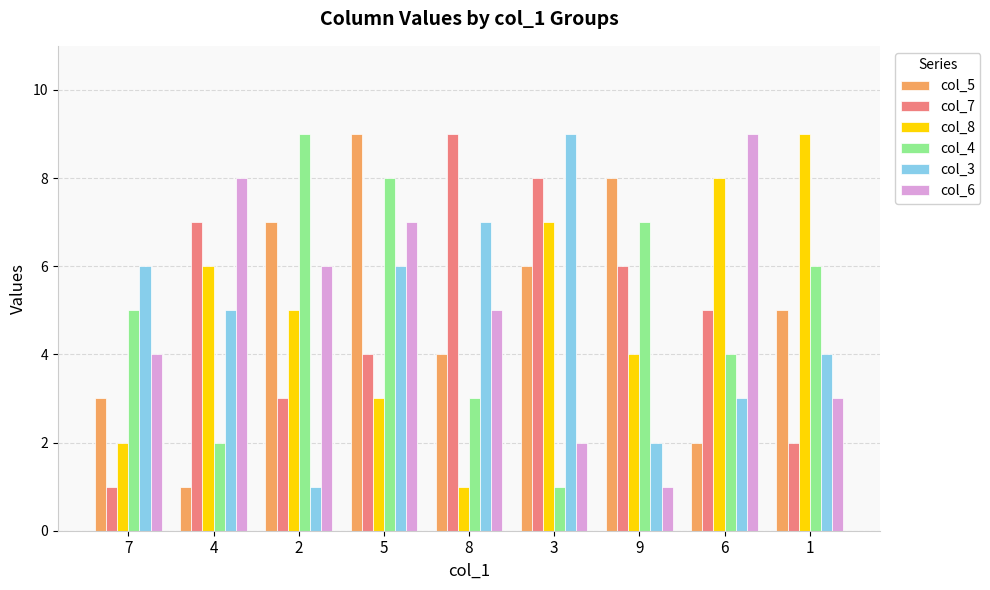

At 3, list the series in order from largest to smallest.

col_3, col_7, col_8, col_5, col_6, col_4